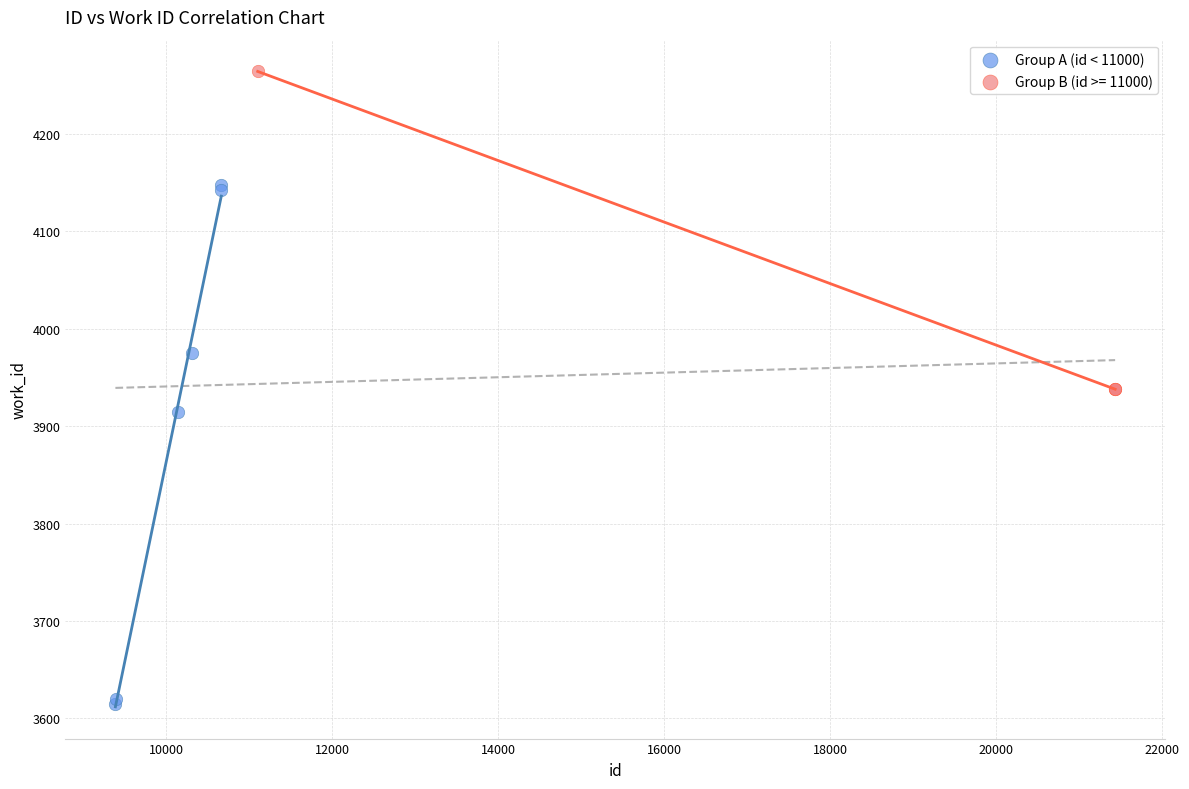

Which series contains the lowest Y value?

Group A (id < 11000)